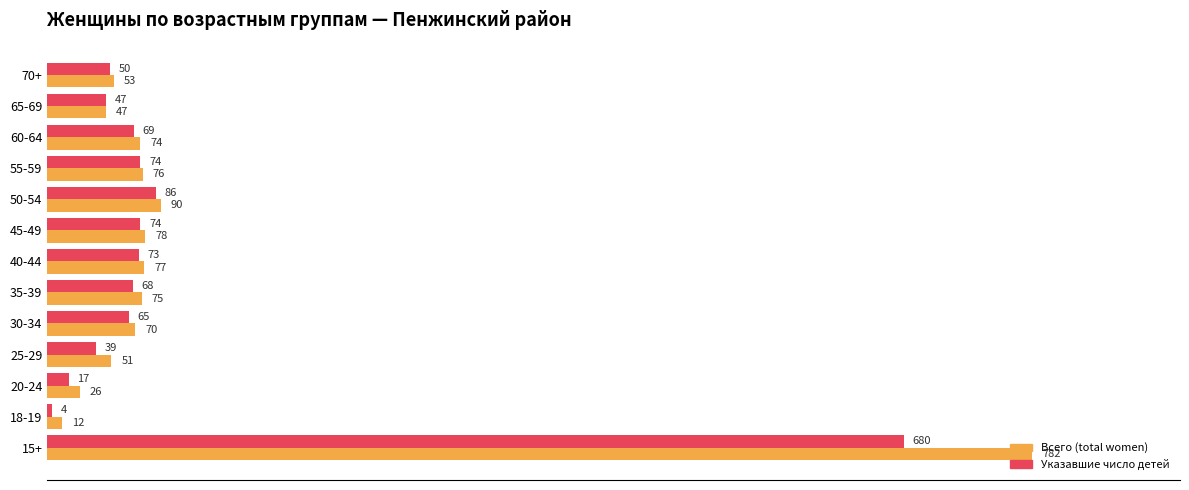

What is the total value across all series at 60-64?

143